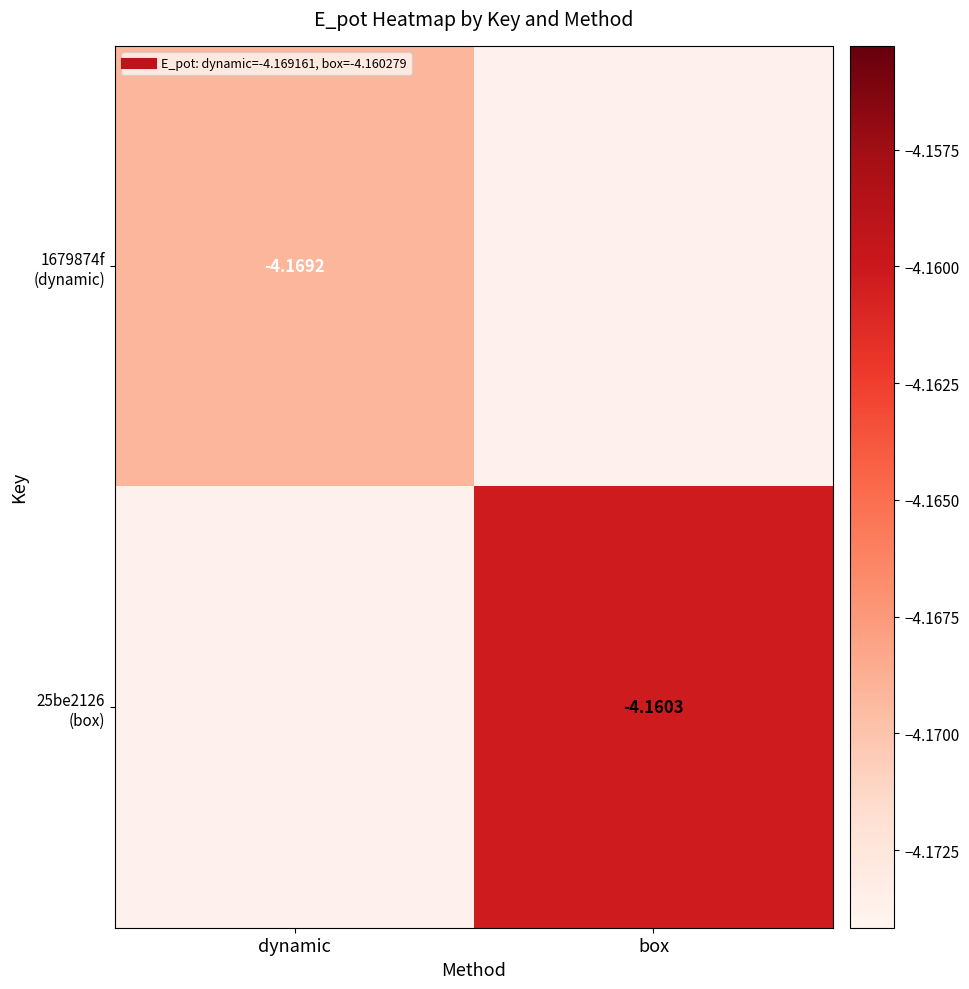

Rank the series at box from lowest to highest value.

1679874f (dynamic), 25be2126 (box)